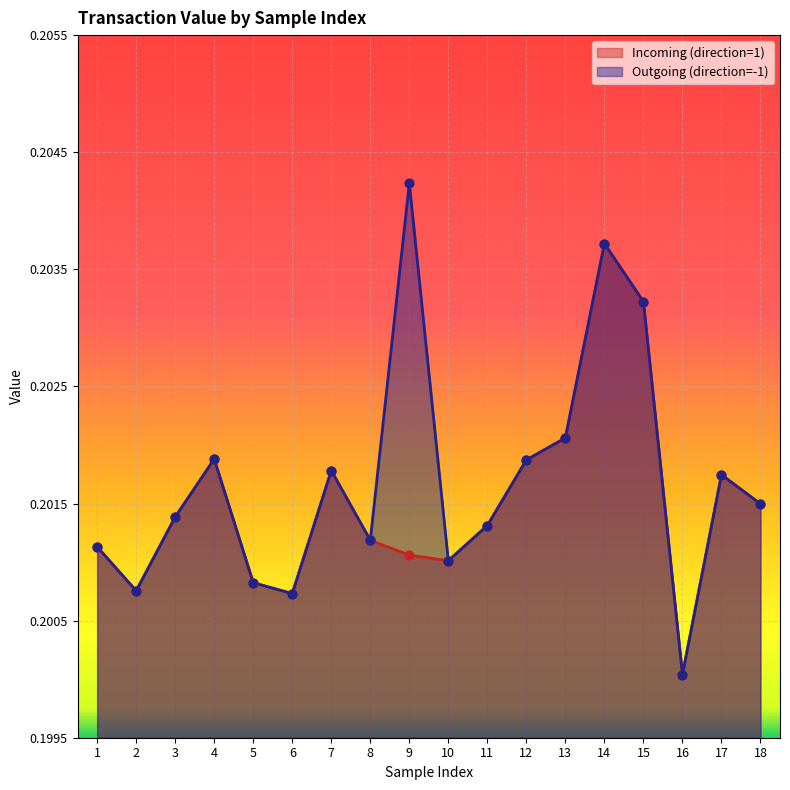

At which category is the sum across all series the highest?

14